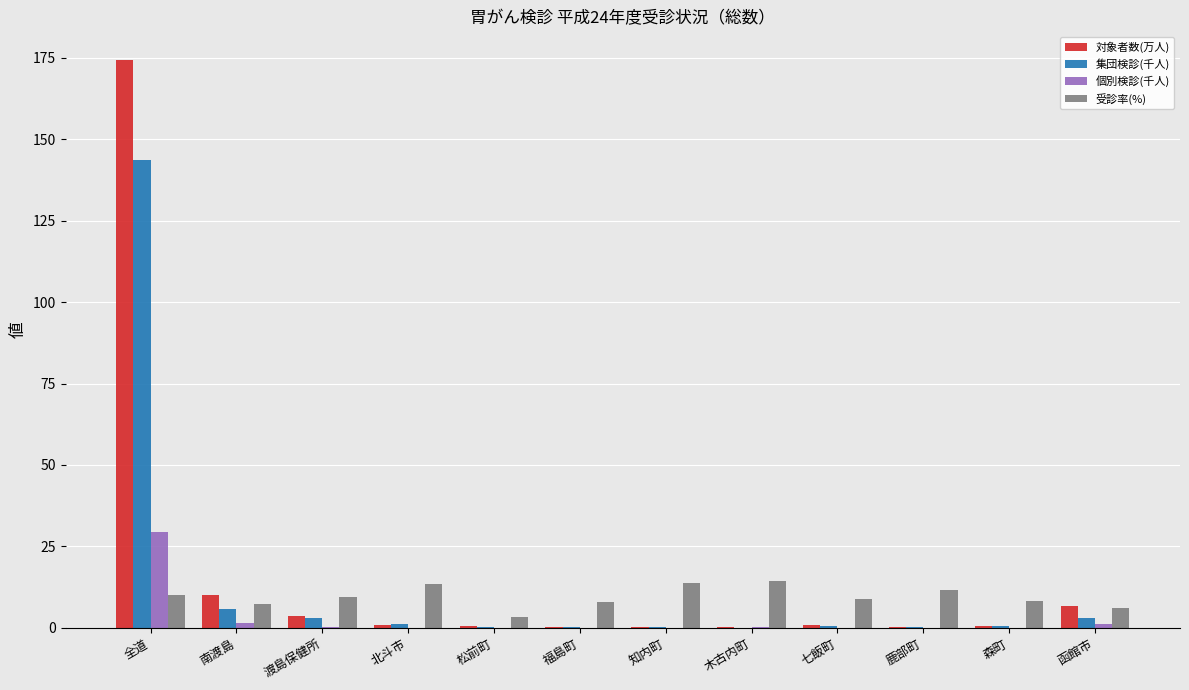

What is the sum of all 対象者数(万人) values?

198.1